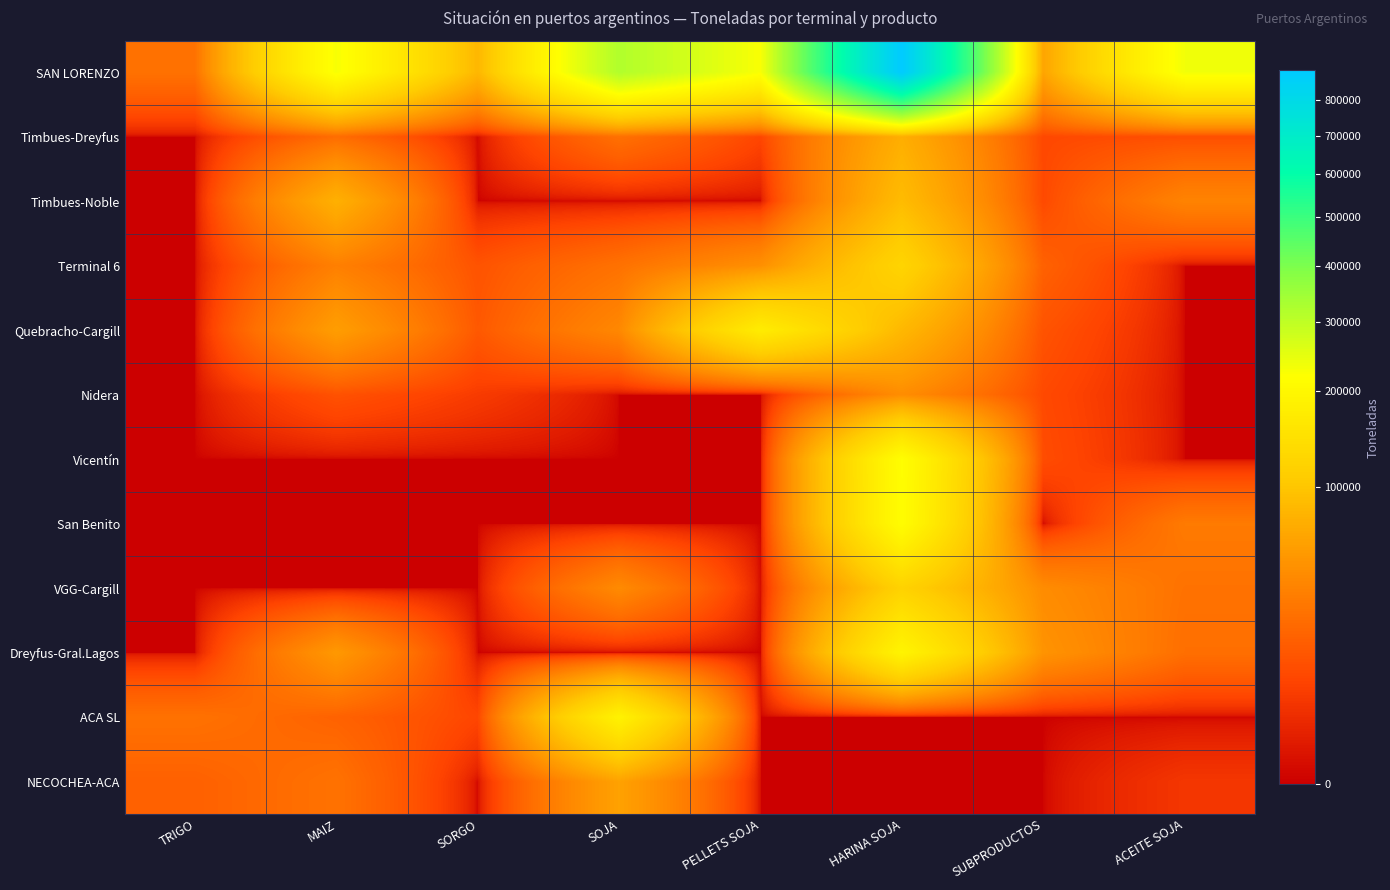

Which series has the largest total across all categories?

SAN LORENZO